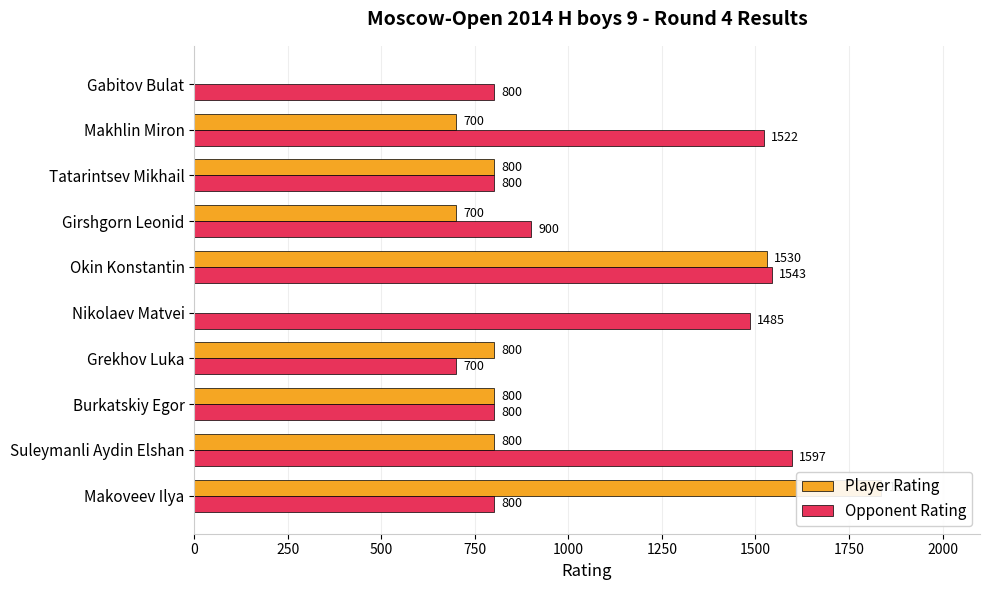

Are the bars horizontal?

Yes